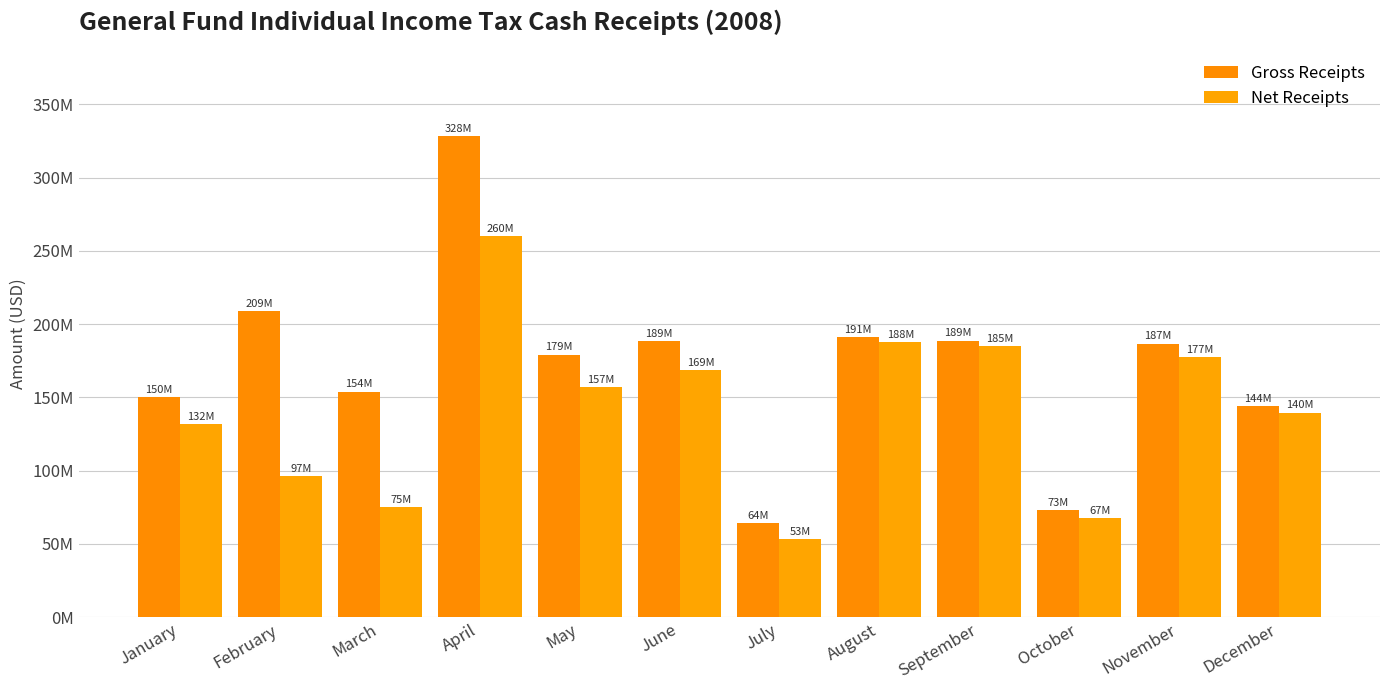

What is the sum of all Net Receipts values?

1700353497.7